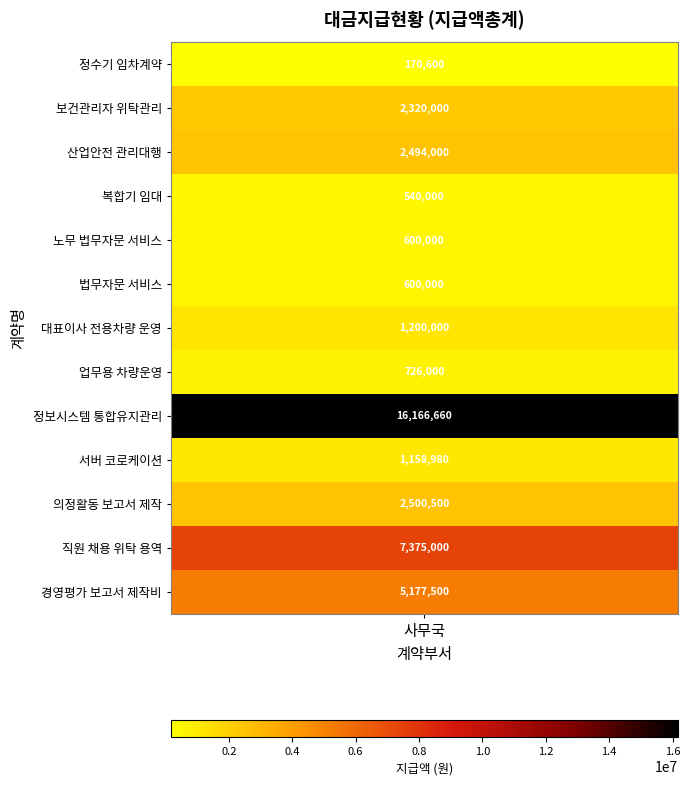

Where is the data nearest to the value 8168630?

직원 채용 위탁 용역